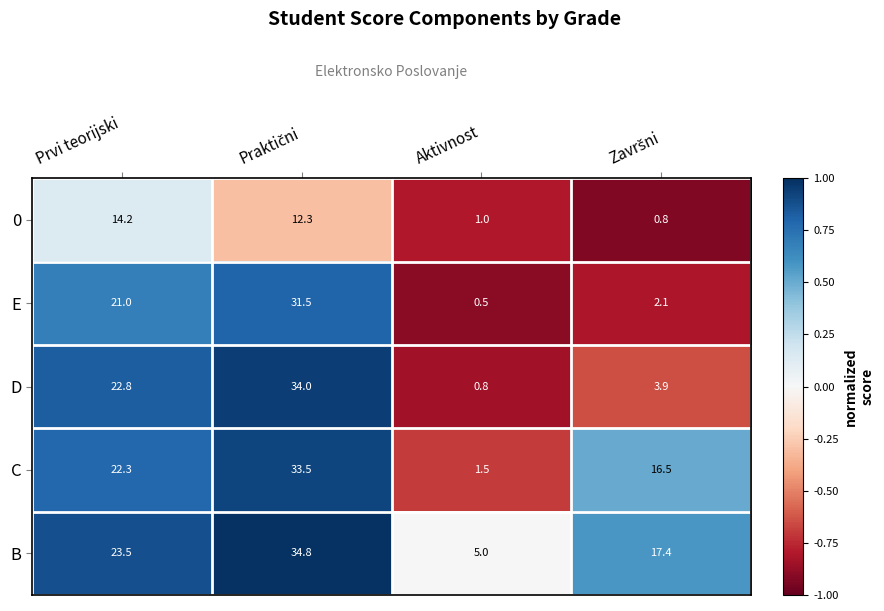

What is the lowest value of the B series?

5.0